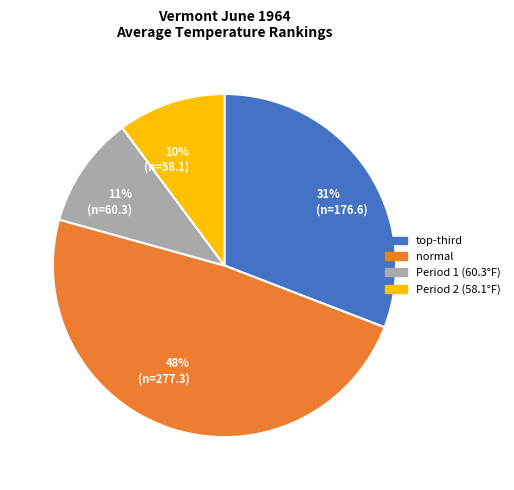

Is there a majority slice in this chart?

No